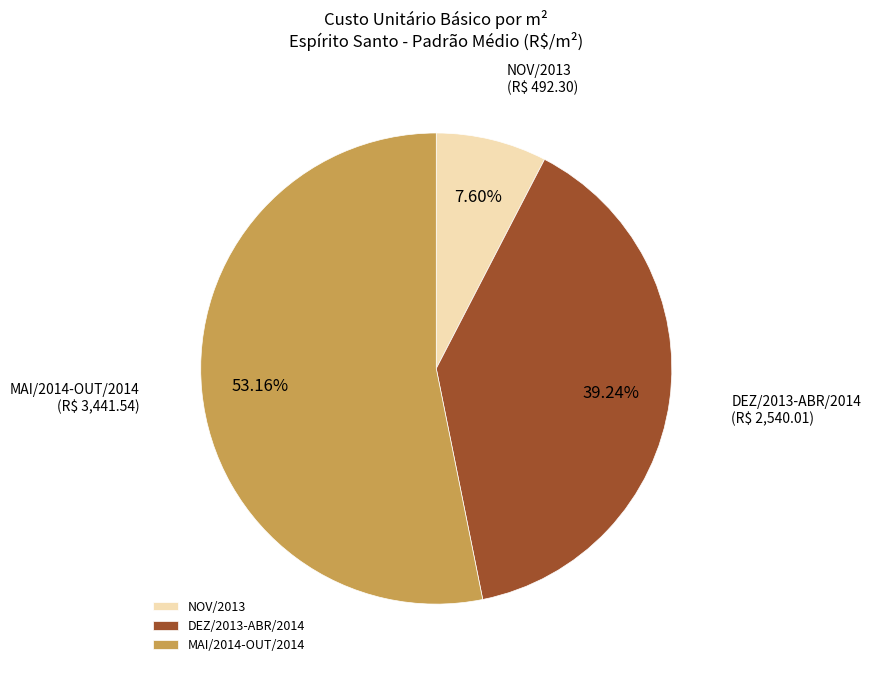

Combined, do DEZ/2013-ABR/2014 and MAI/2014-OUT/2014 account for over 50%?

Yes